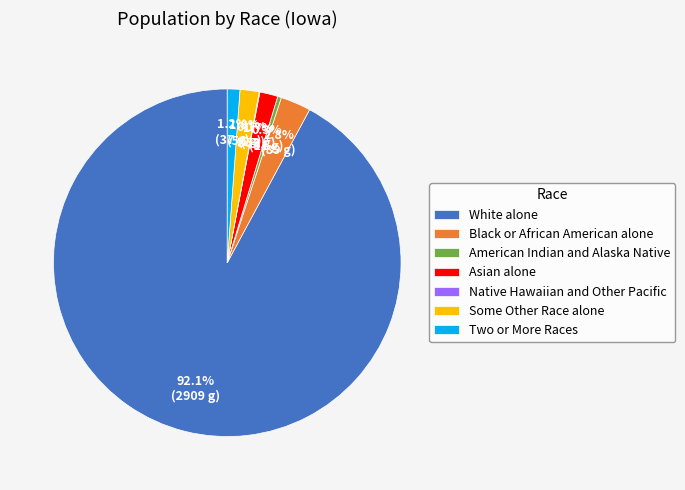

Which slice represents more than half of the pie?

White alone